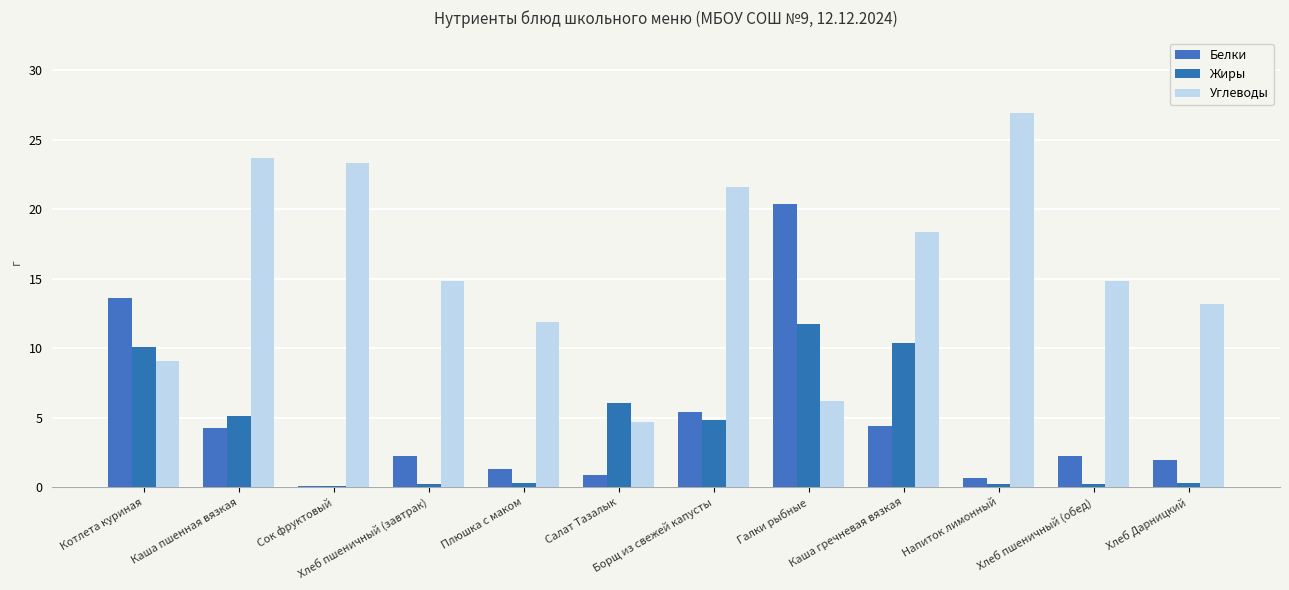

What position from the left is Салат Тазалык?

6